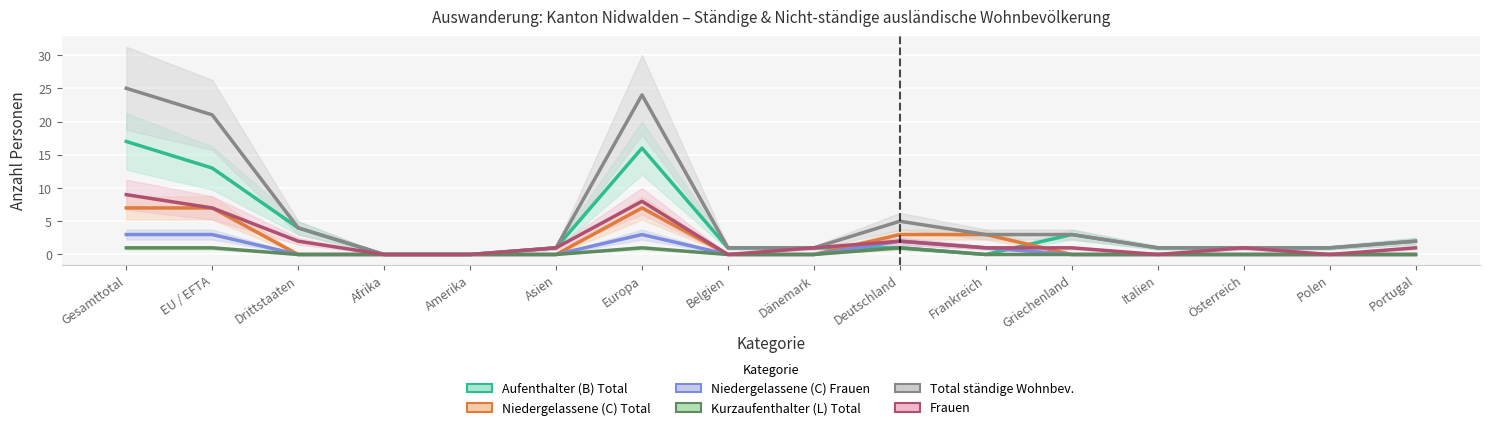

Which series has the largest total across all categories?

Total ständige Wohnbev.